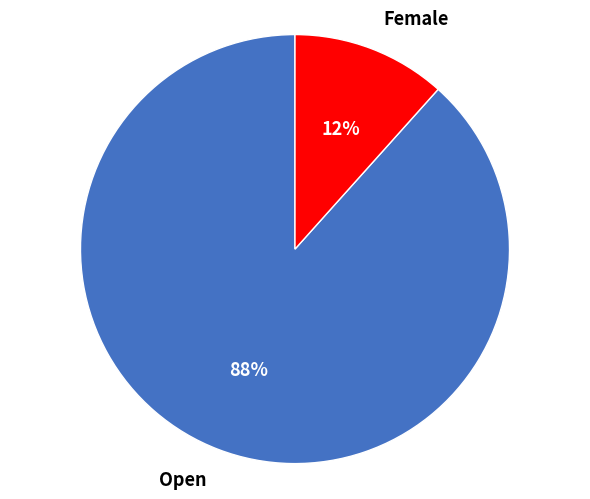

Rank the categories by value from highest to lowest.

Open, Female